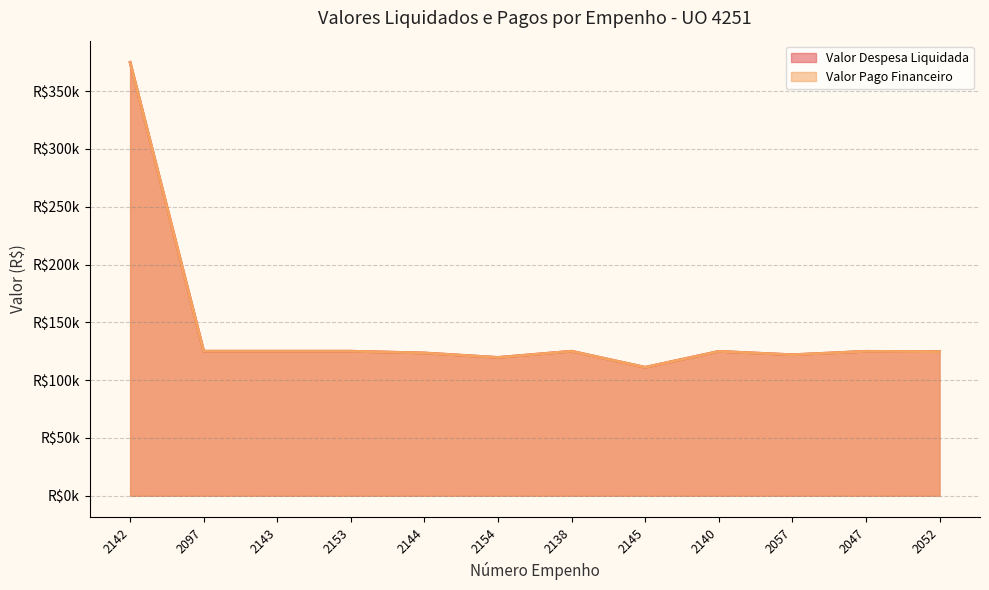

How many lines are shown in the chart?

2